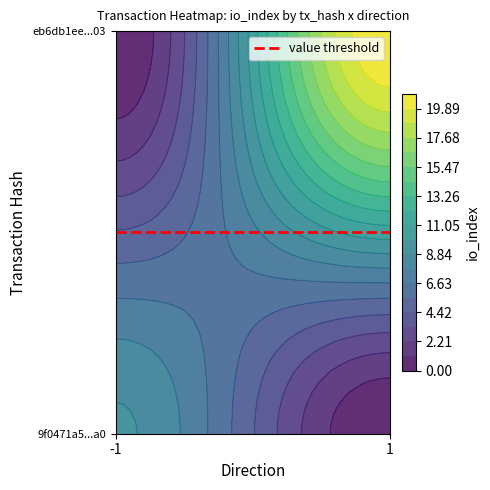

What is the total value across all series at io_index?

30